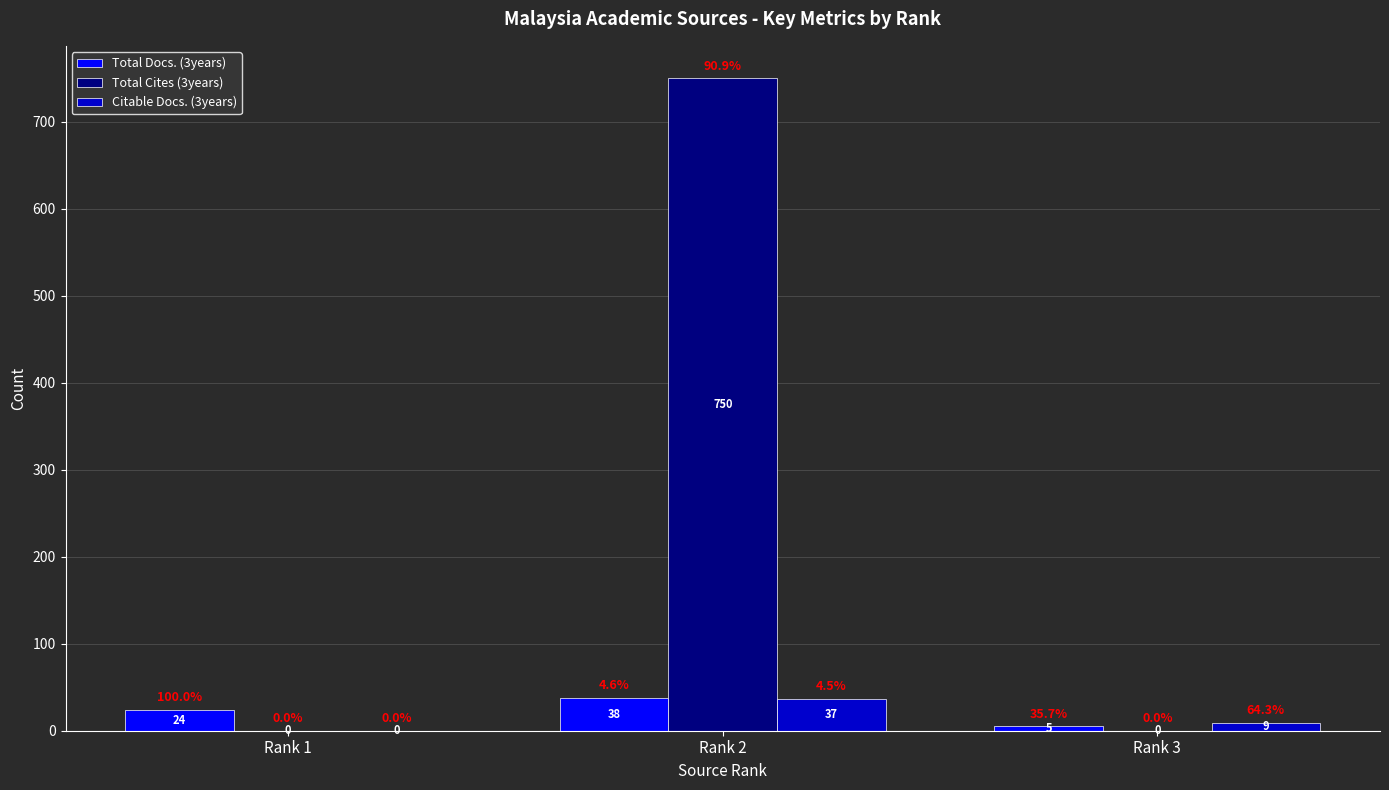

What is the difference between the Citable Docs. (3years) values at Rank 3 and Rank 2?

28